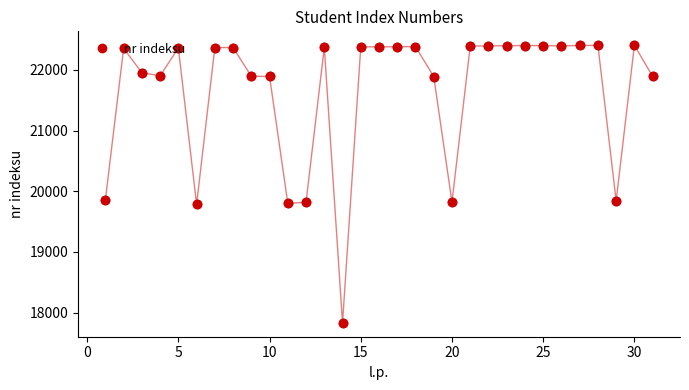

True or false: the data has more than 0 interior local peaks.

True